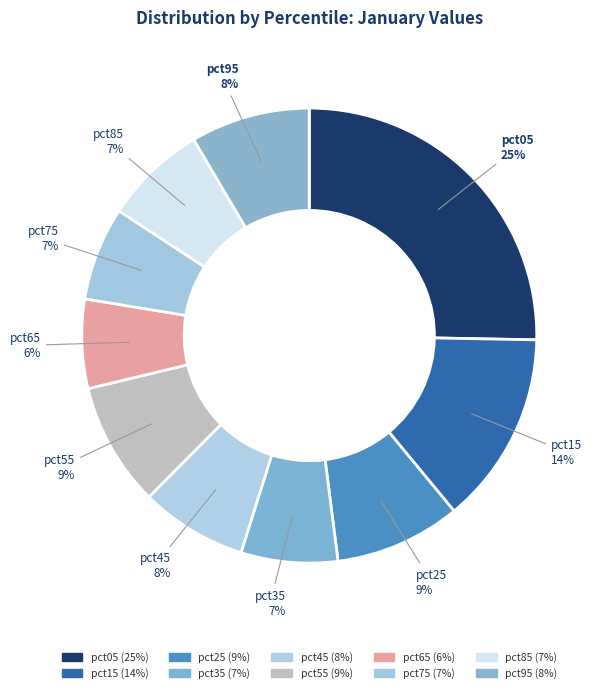

Is it true that pct25 is 9% of the pie?

True